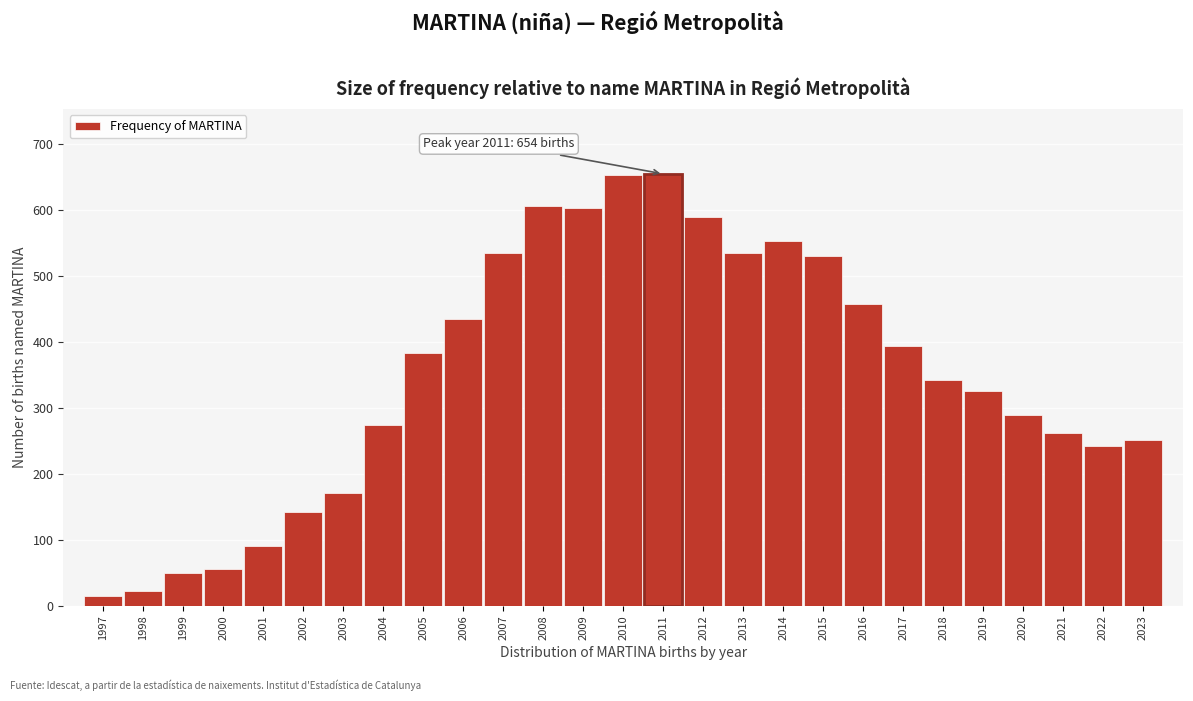

What is the average value?

350